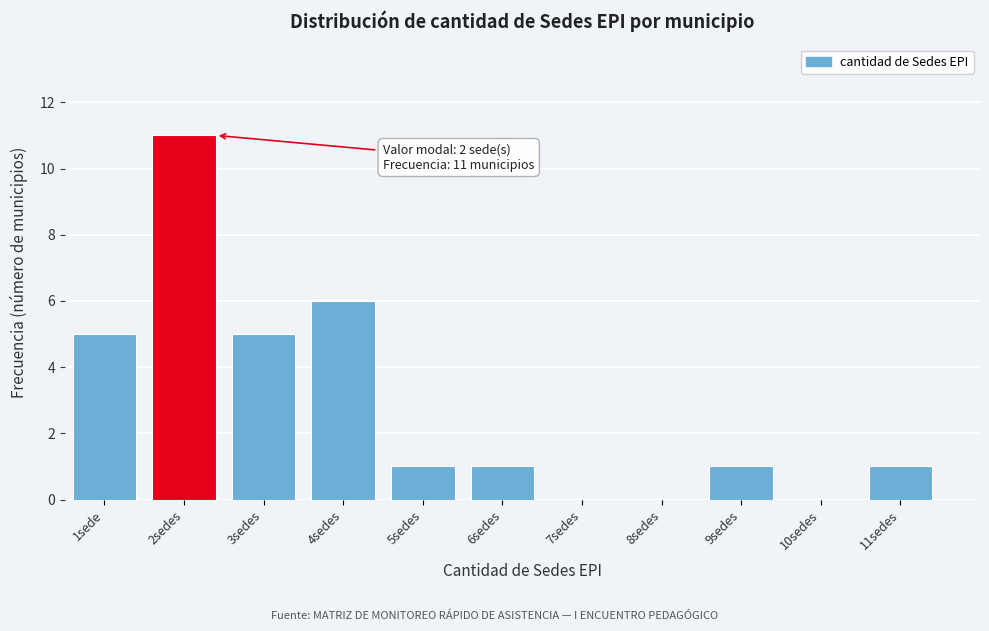

Reading left to right, list all the values displayed in this chart.

1sede=5	2sedes=11	3sedes=5	4sedes=6	5sedes=1	6sedes=1	7sedes=0	8sedes=0	9sedes=1	10sedes=0	11sedes=1